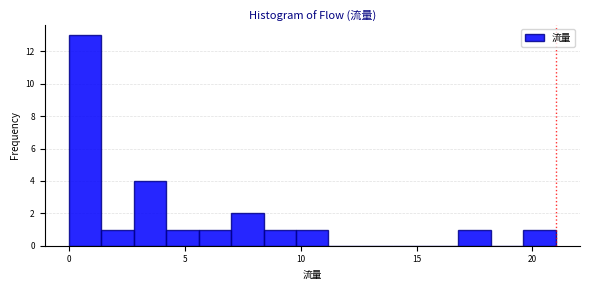

Read against the x-axis, roughly where is the centre of the tallest bar?

0.5